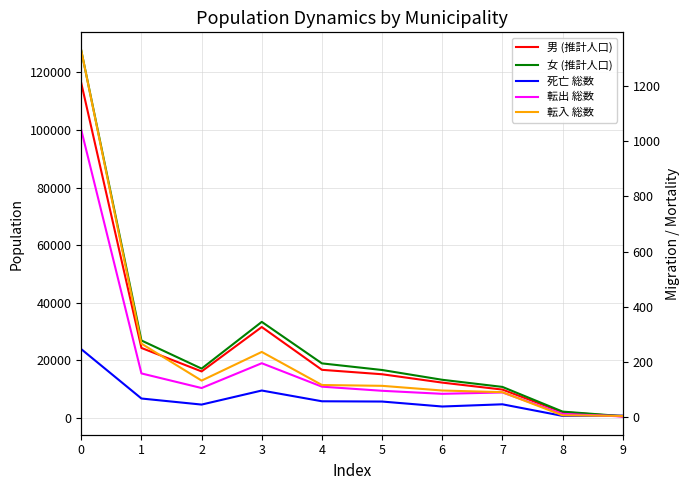

What is the value of the 転入 総数 point at the 6th from the left?

113